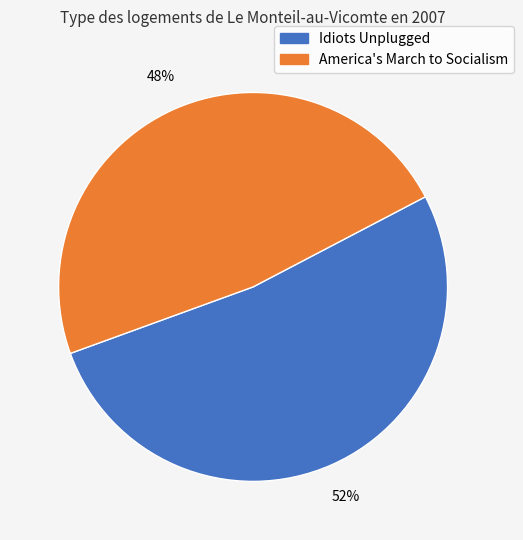

Between America's March to Socialism and Idiots Unplugged, which is larger?

Idiots Unplugged